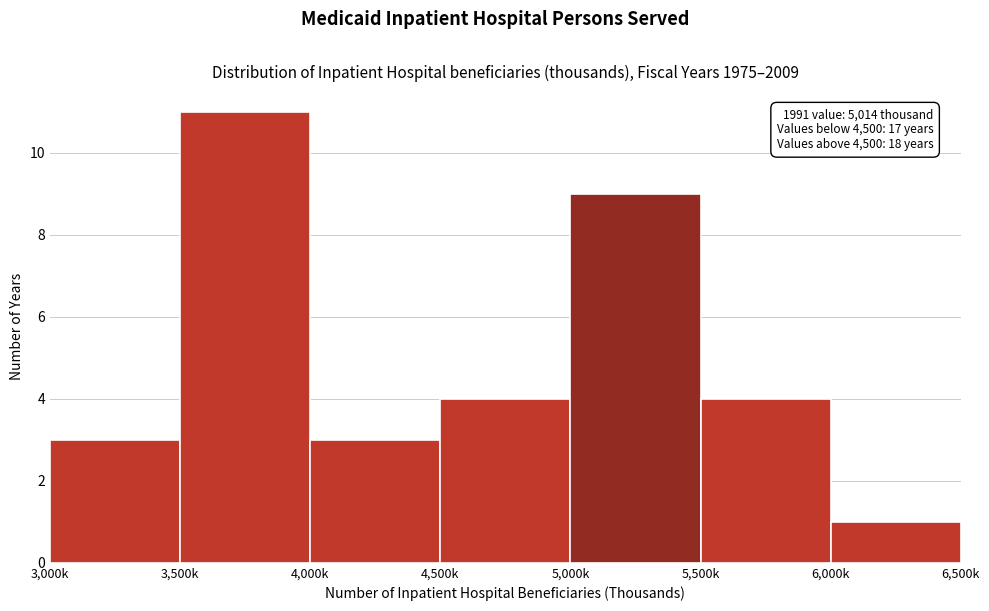

Reading right to left, transcribe all the data shown in this chart.

1	4	9	4	3	11	3